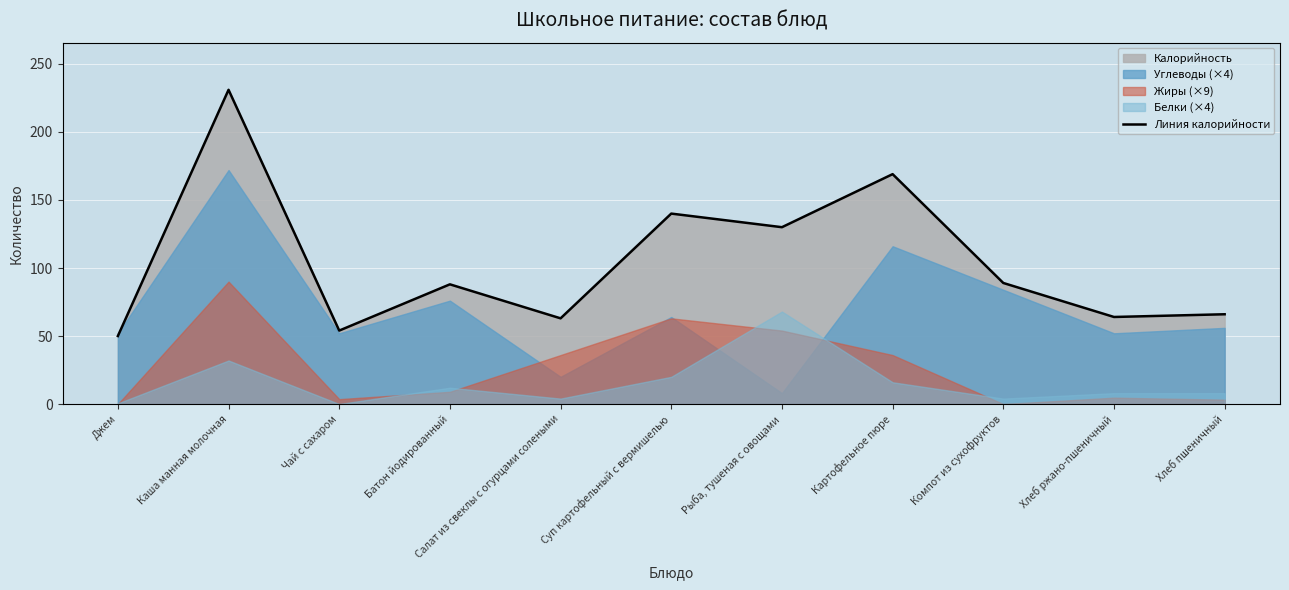

Rank the categories by Линия калорийности value from lowest to highest.

Джем, Чай с сахаром, Салат из свеклы с огурцами солеными, Хлеб ржано-пшеничный, Хлеб пшеничный, Батон йодированный, Компот из сухофруктов, Рыба, тушеная с овощами, Суп картофельный с вермишелью, Картофельное пюре, Каша манная молочная